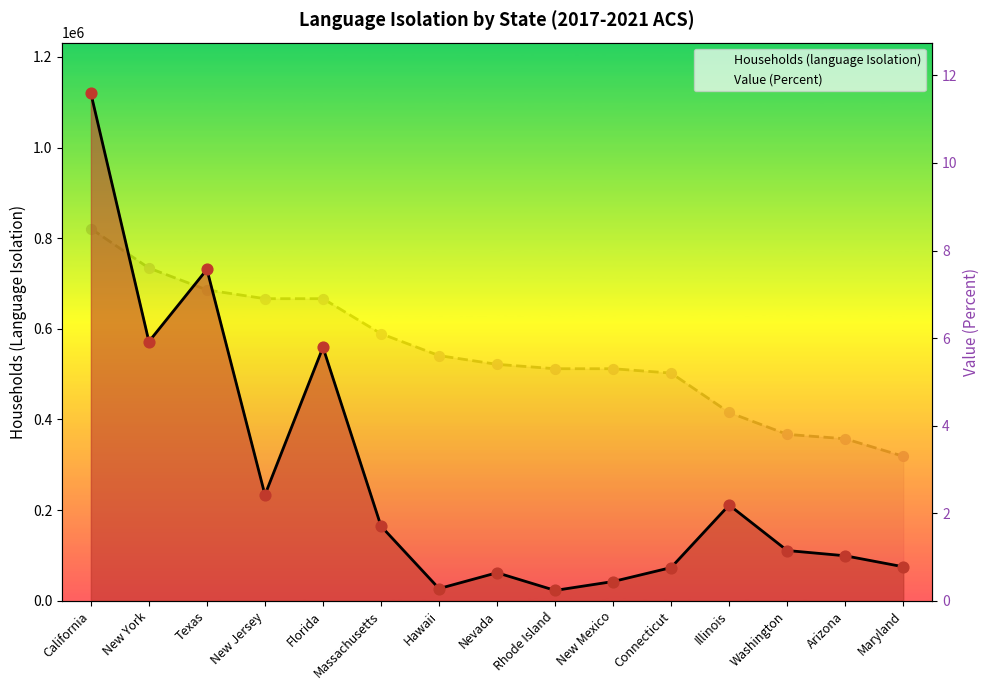

At which category is the sum across all series the highest?

California